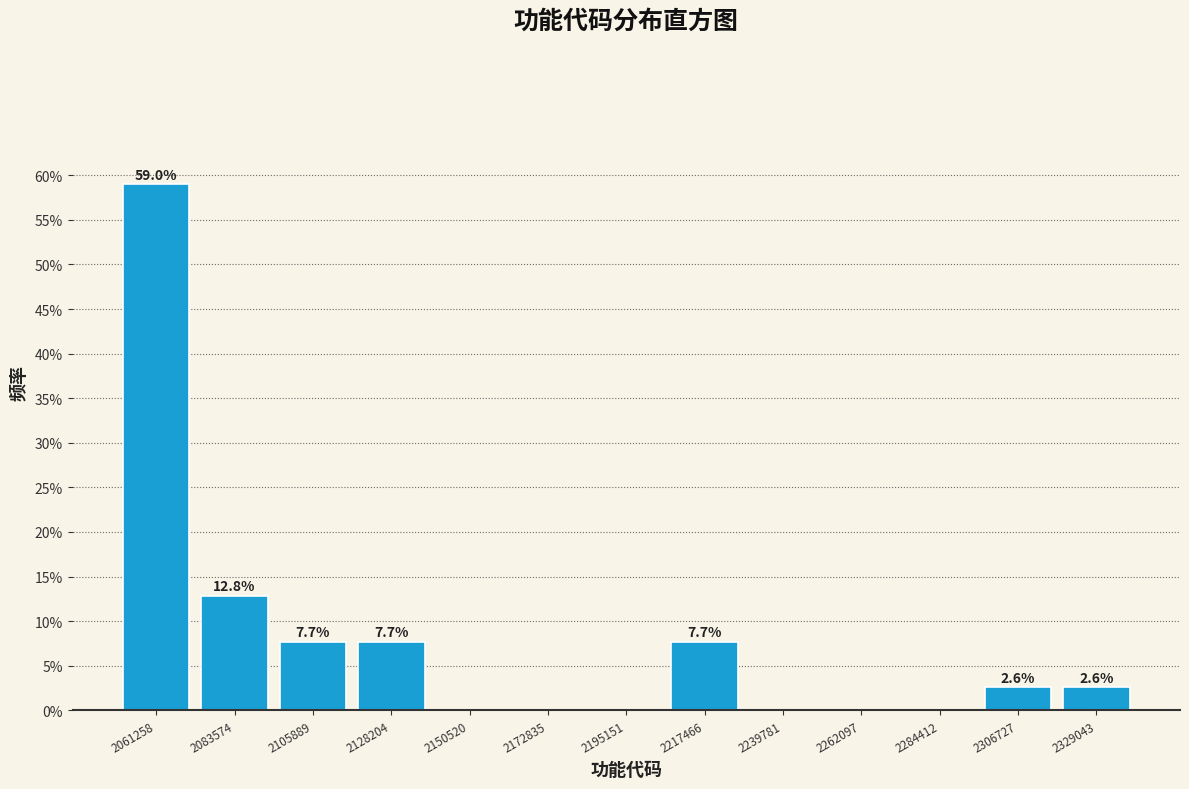

Over which range of the x-axis is the bar tallest?

2050000 to 2070000